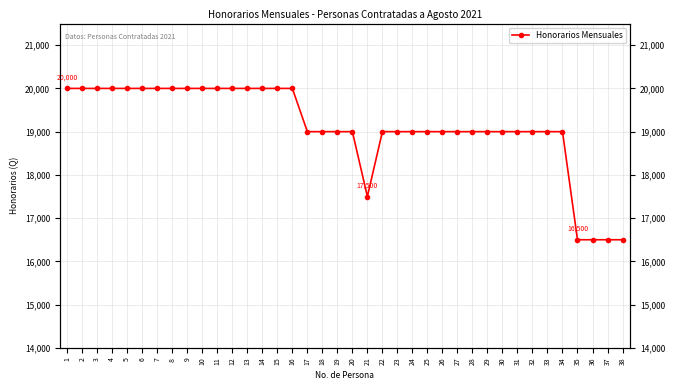

Reading left to right, list all the values displayed in this chart.

1=20000	2=20000	3=20000	4=20000	5=20000	6=20000	7=20000	8=20000	9=20000	10=20000	11=20000	12=20000	13=20000	14=20000	15=20000	16=20000	17=19000	18=19000	19=19000	20=19000	21=17500	22=19000	23=19000	24=19000	25=19000	26=19000	27=19000	28=19000	29=19000	30=19000	31=19000	32=19000	33=19000	34=19000	35=16500	36=16500	37=16500	38=16500